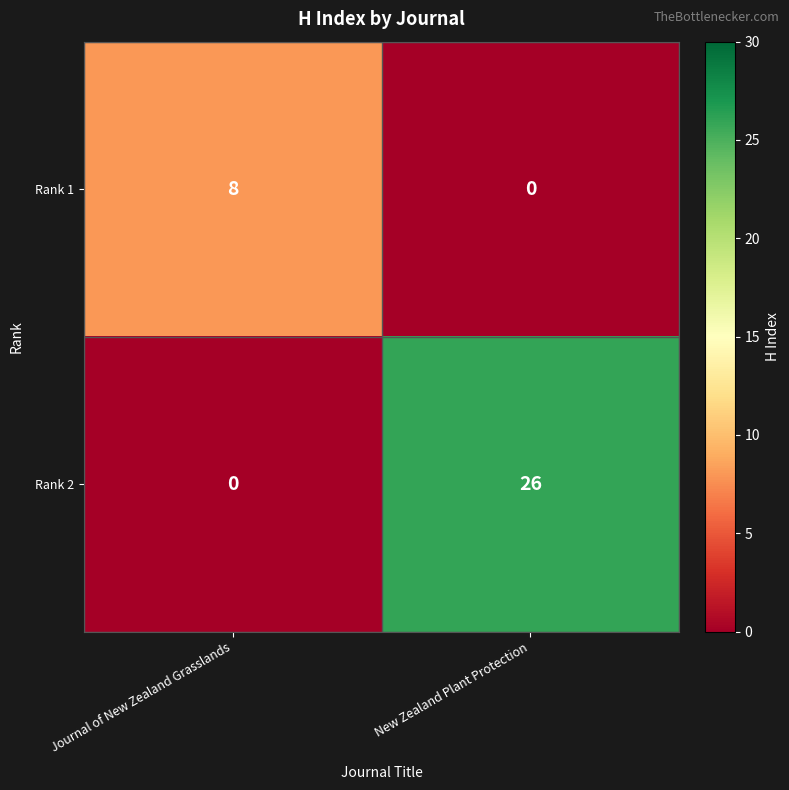

Is it true that Rank 2 equals -14 at Journal of New Zealand Grasslands?

False